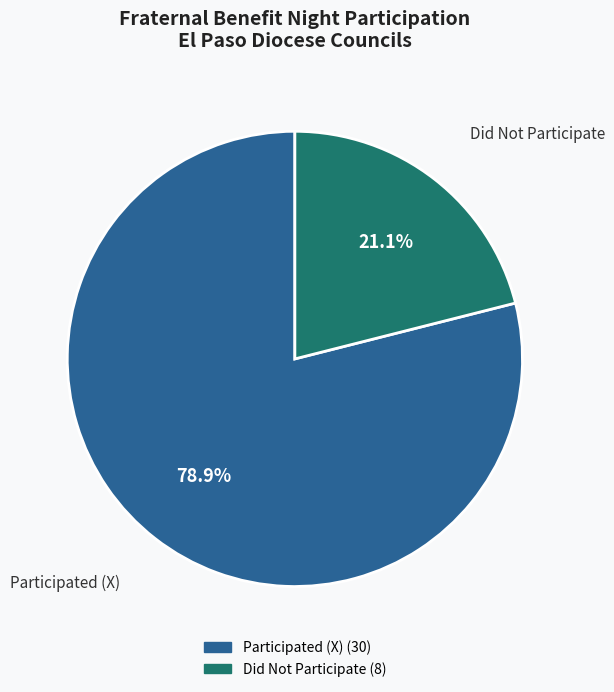

Does any single category account for the majority?

Yes